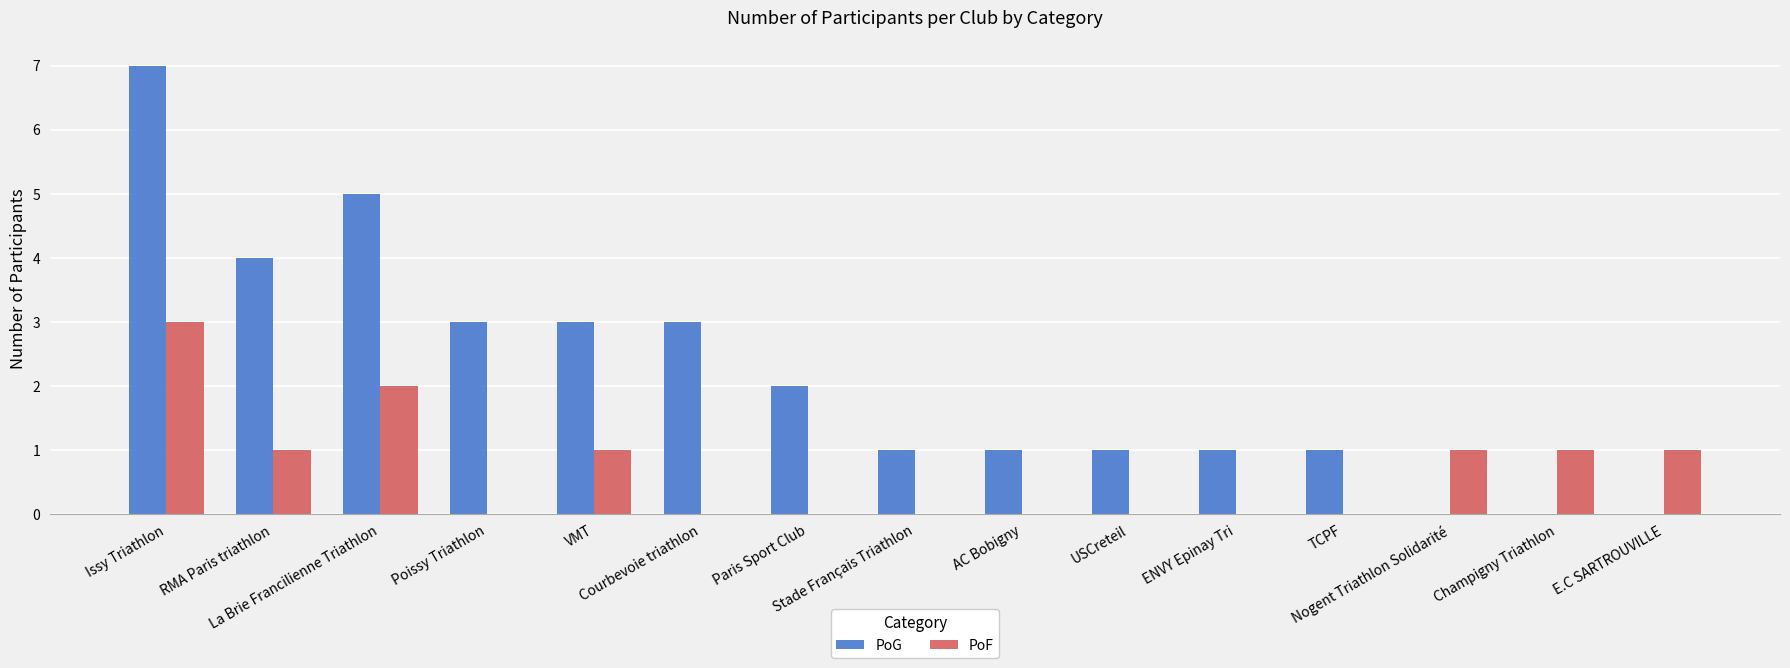

Which series has the largest total across all categories?

PoG